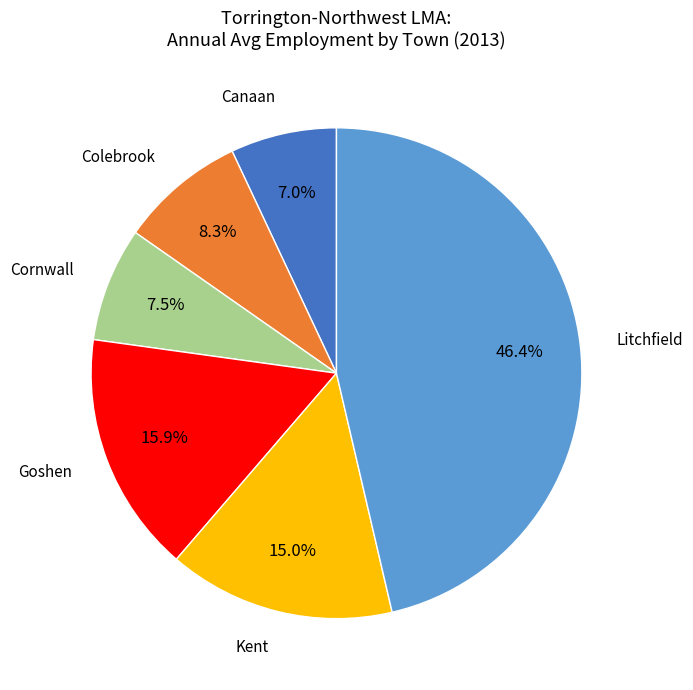

Is there a majority slice in this chart?

No